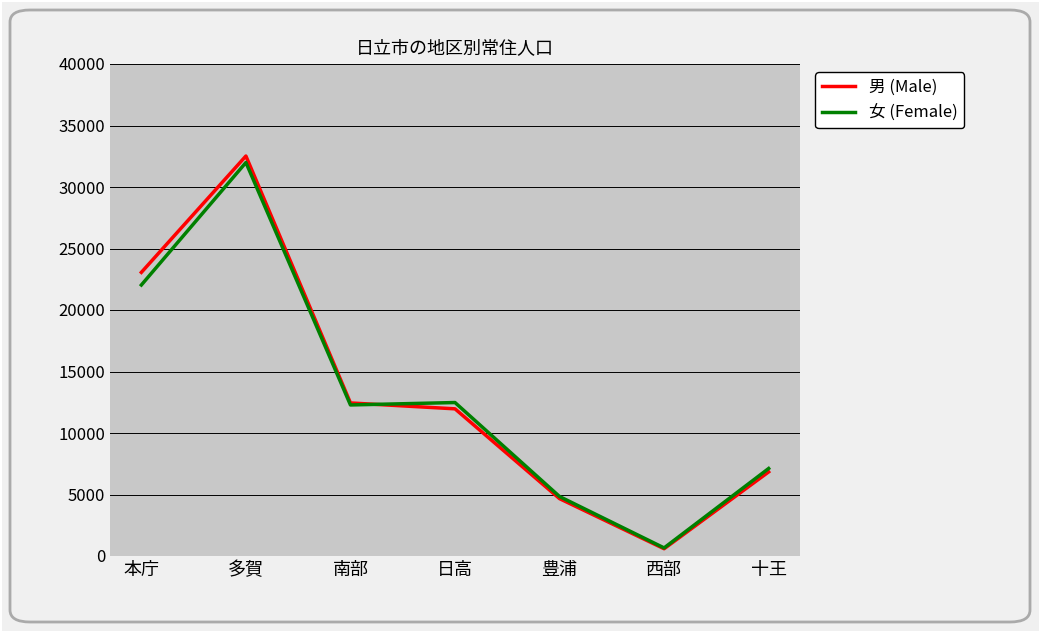

Rank the categories by 男 (Male) value from highest to lowest.

多賀, 本庁, 南部, 日高, 十王, 豊浦, 西部